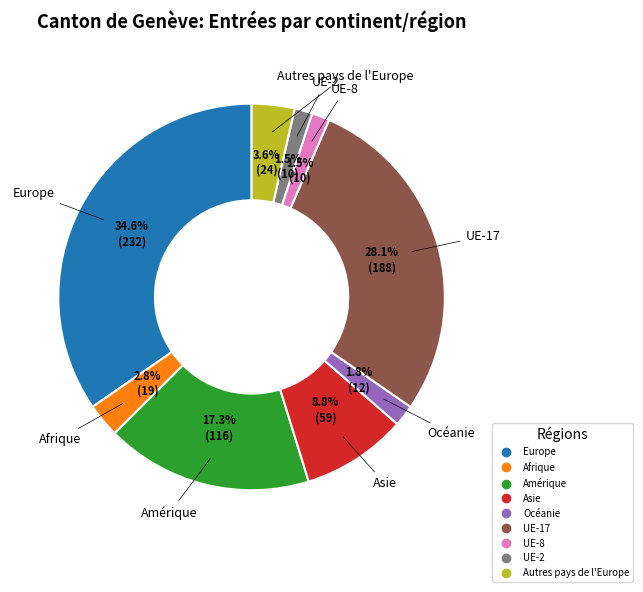

What percentage is NOT represented by UE-17?

71.9%